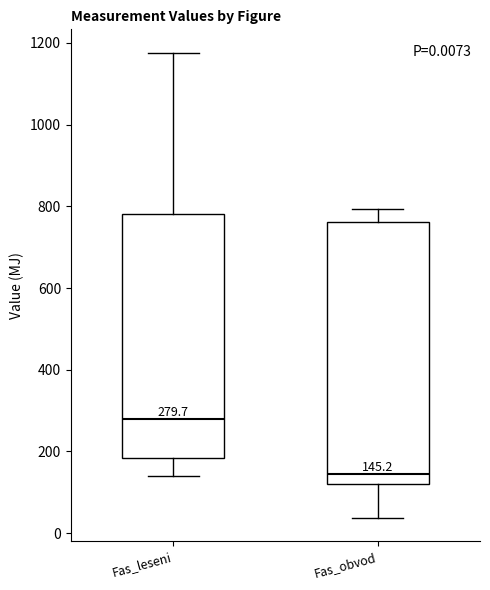

Which box is the tallest, from its lower edge to its upper edge?

Fas_obvod